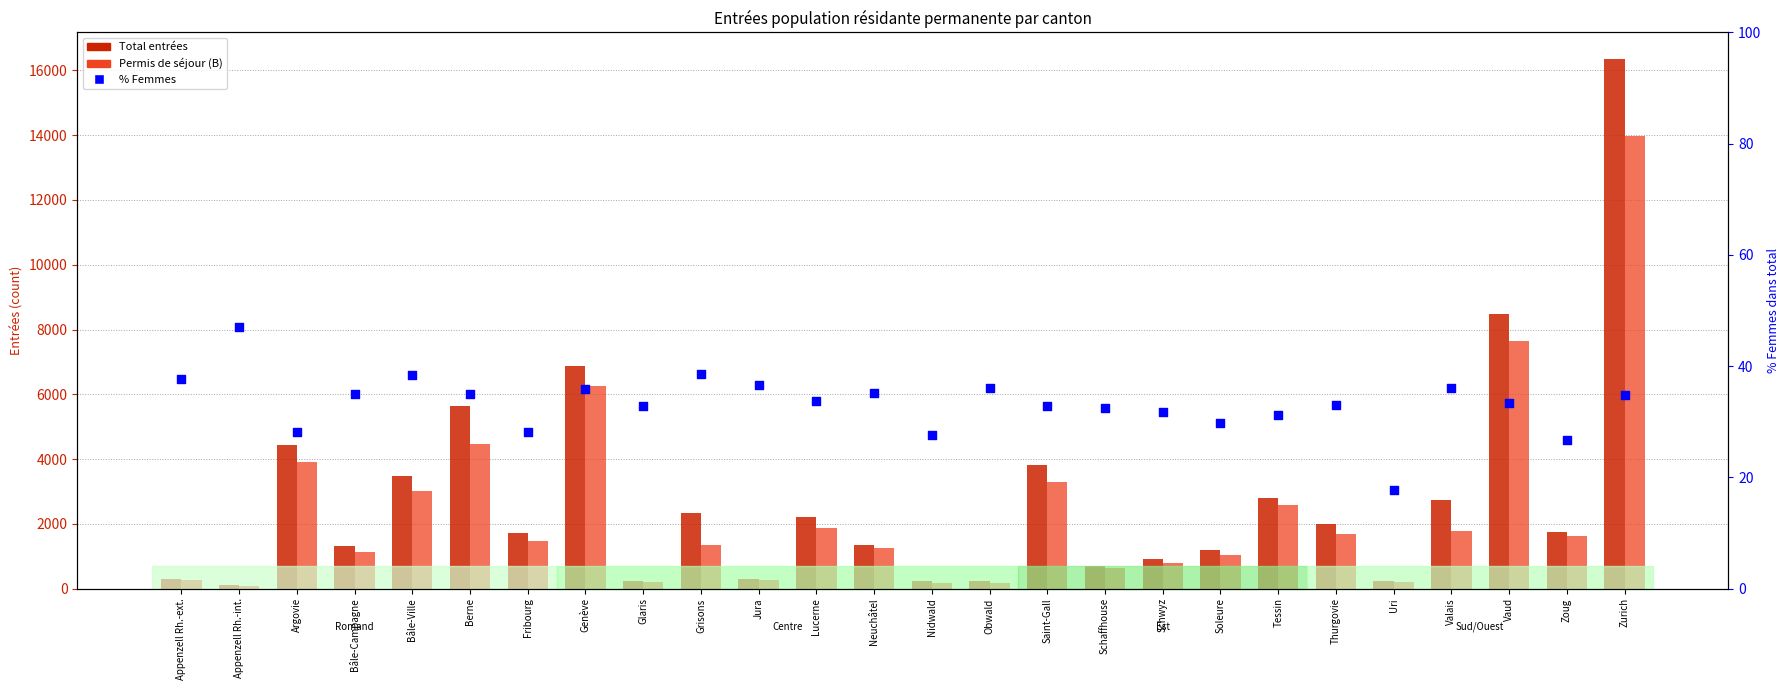

Which series contains the highest Y value?

Total